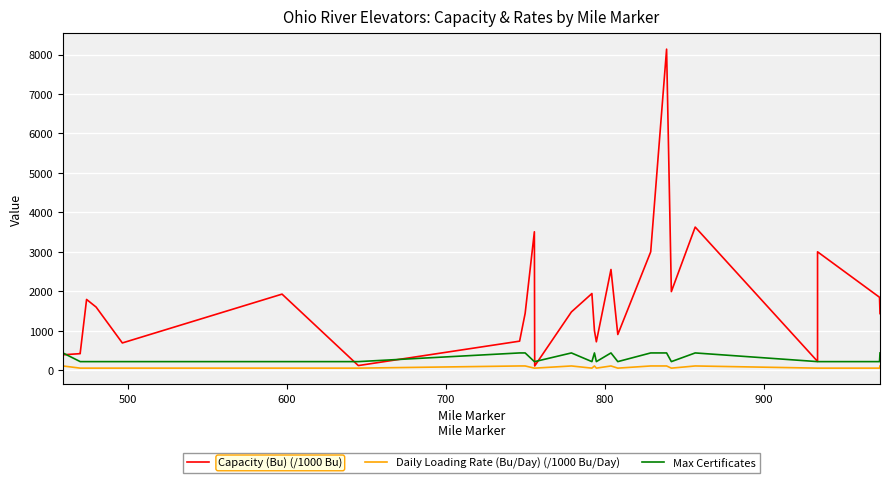

What position from the right is 600?

24